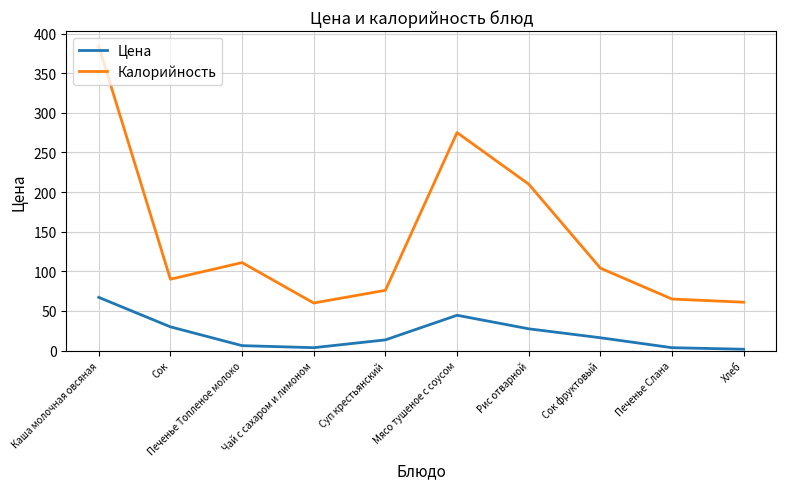

True or false: Калорийность and Цена intersect in this chart.

False